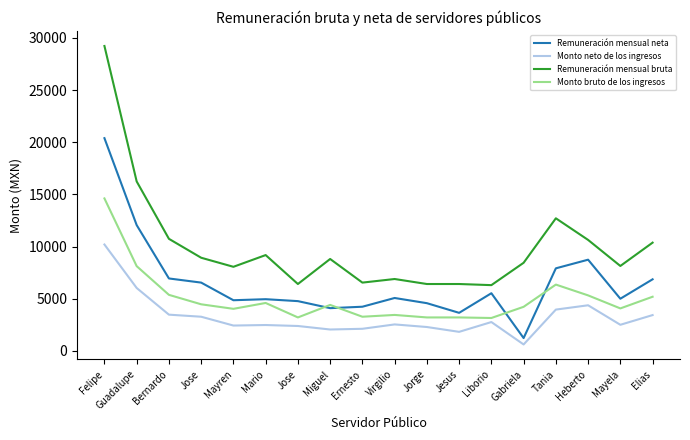

In Remuneración mensual neta, how many points are higher than both neighbors (excluding endpoints)?

4